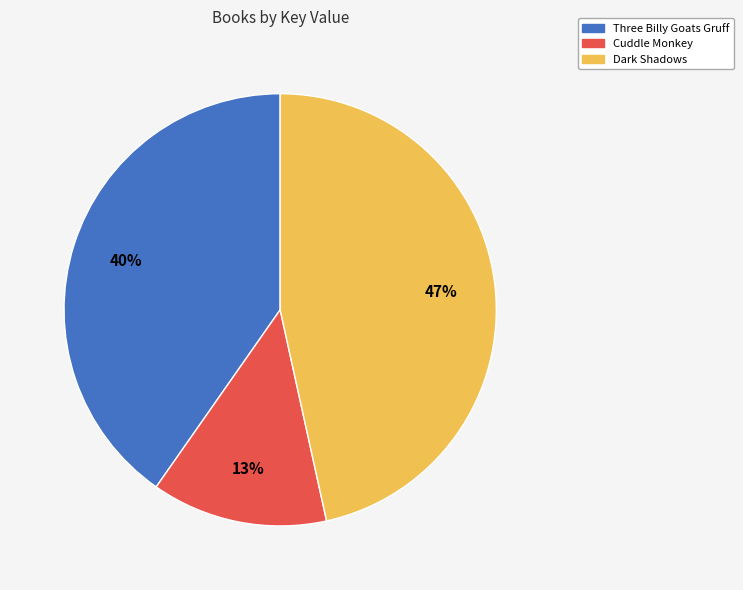

What is the ratio of the value at Cuddle Monkey to the value at Dark Shadows?

0.3